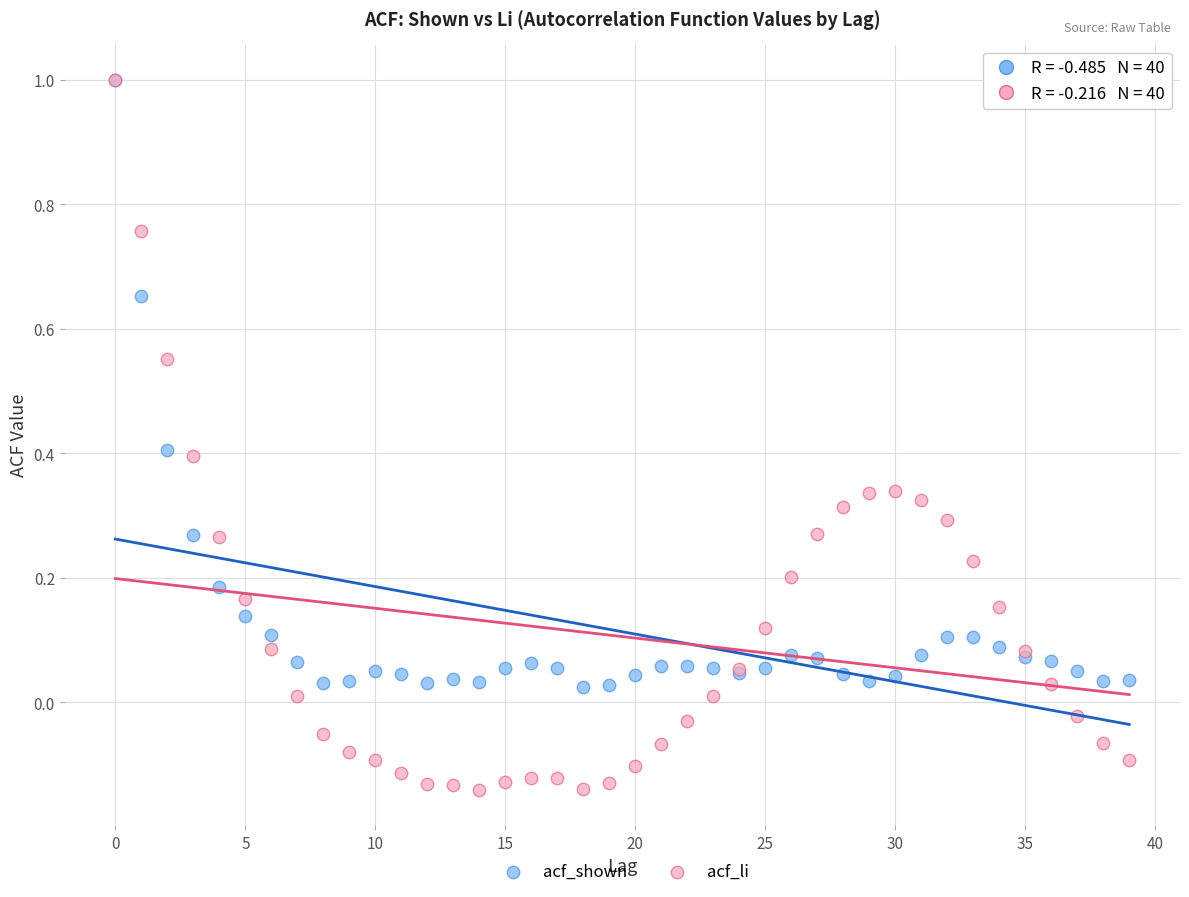

What are all the series names shown in the legend?

acf_shown, acf_li